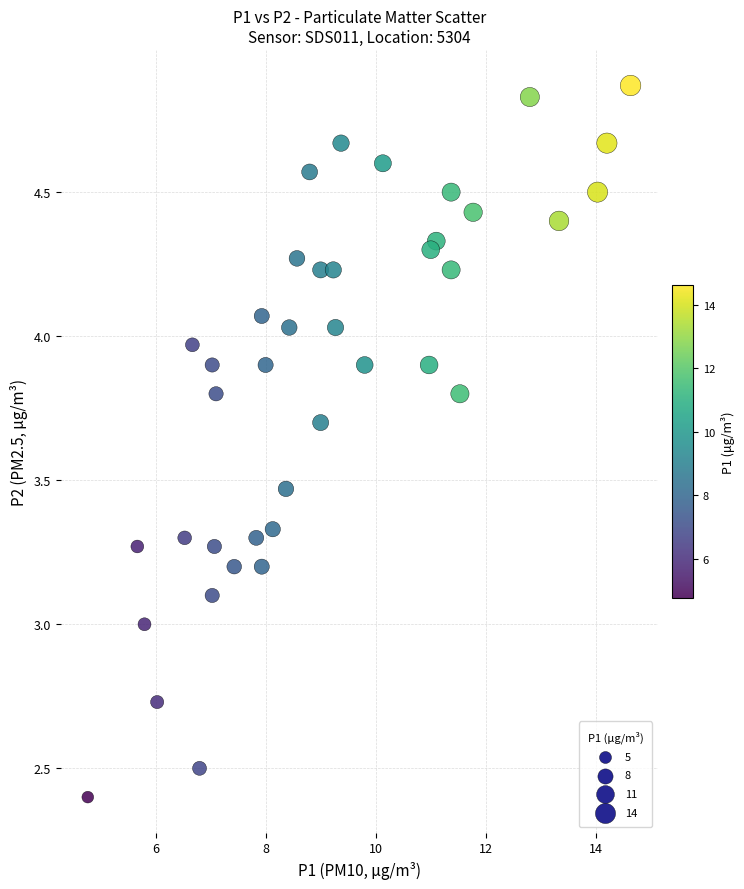

What is the range of X values (max minus min)?

9.9